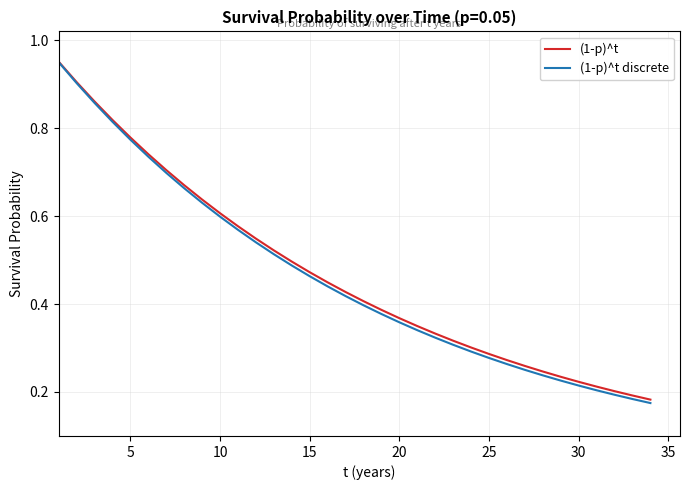

Which series has the widest spread of values?

(1-p)^t discrete